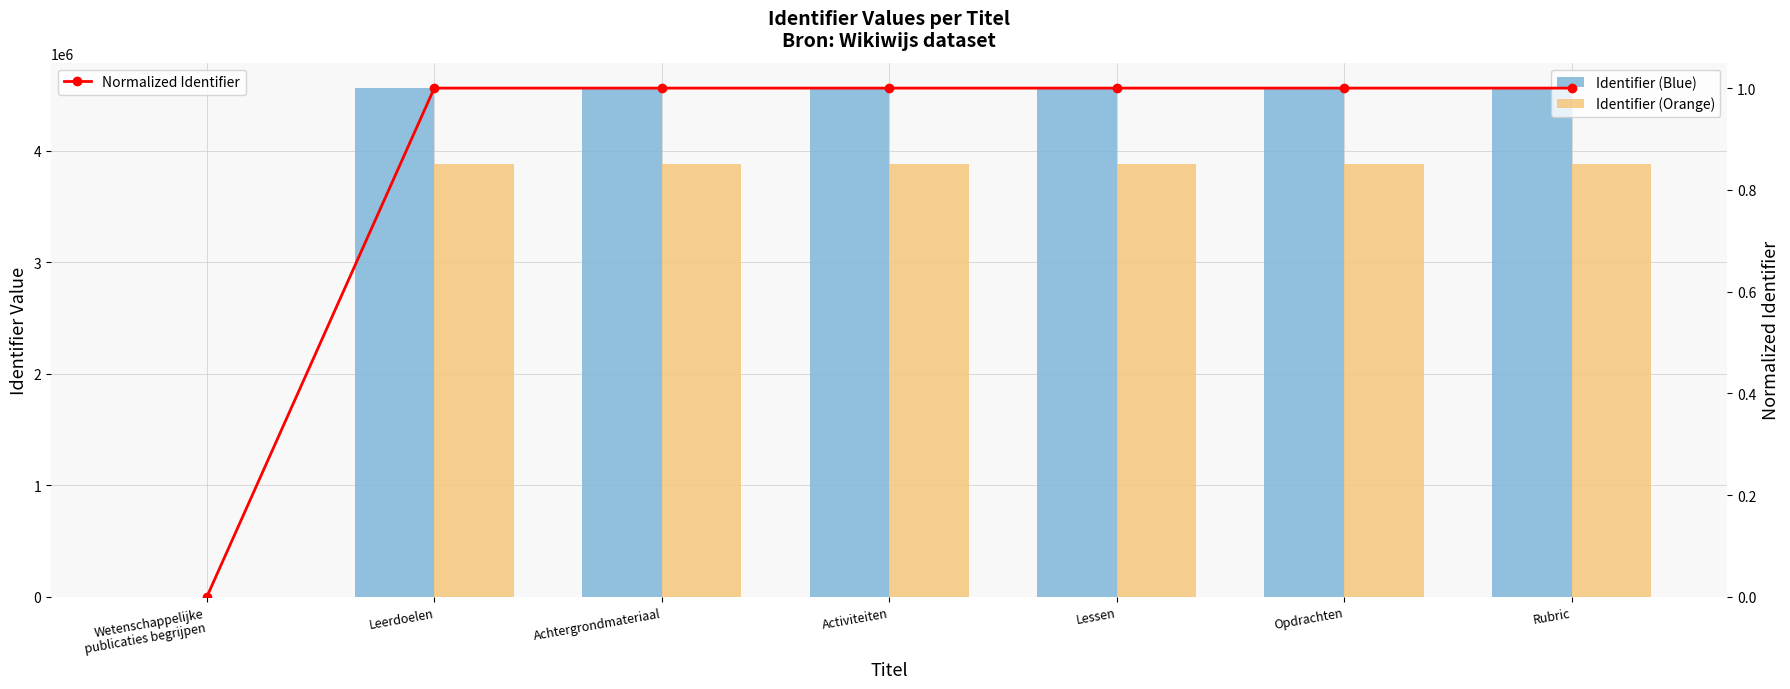

At Wetenschappelijke
publicaties begrijpen, list the series in order from smallest to largest.

Identifier (Blue), Identifier (Orange), Normalized Identifier